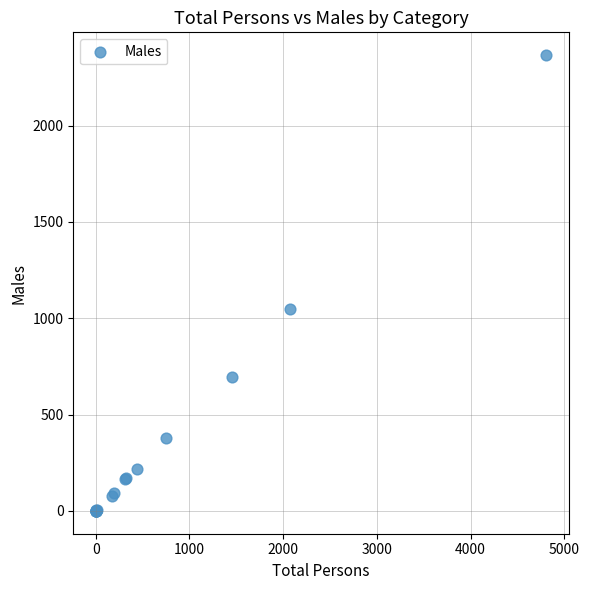

What Y value in the scatter plot is closest to 1183?

1046